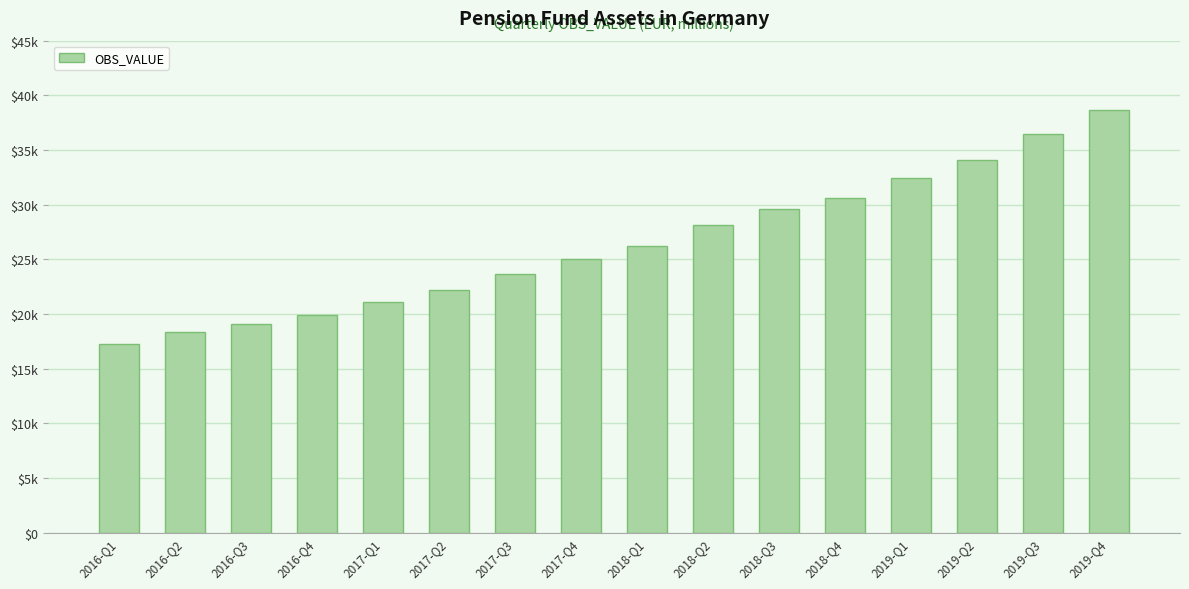

What is the maximum value shown in the chart?

38654